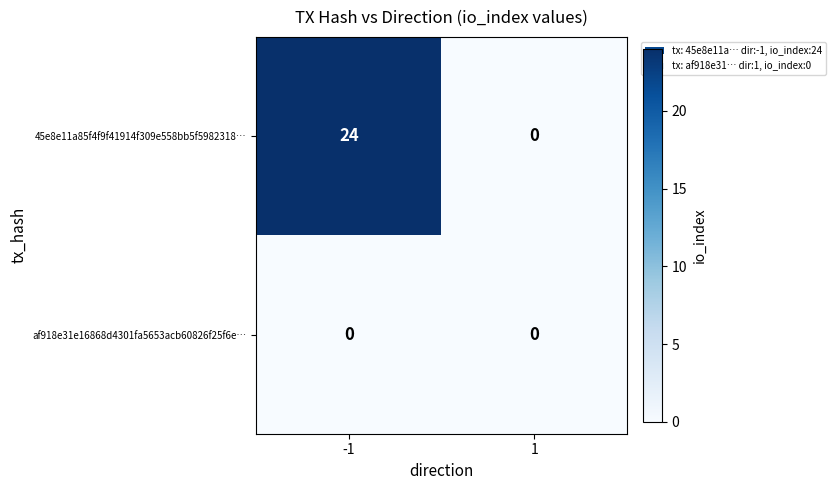

Which series has the largest total across all categories?

45e8e11a85f4f9f41914f309e558bb5f5982318…